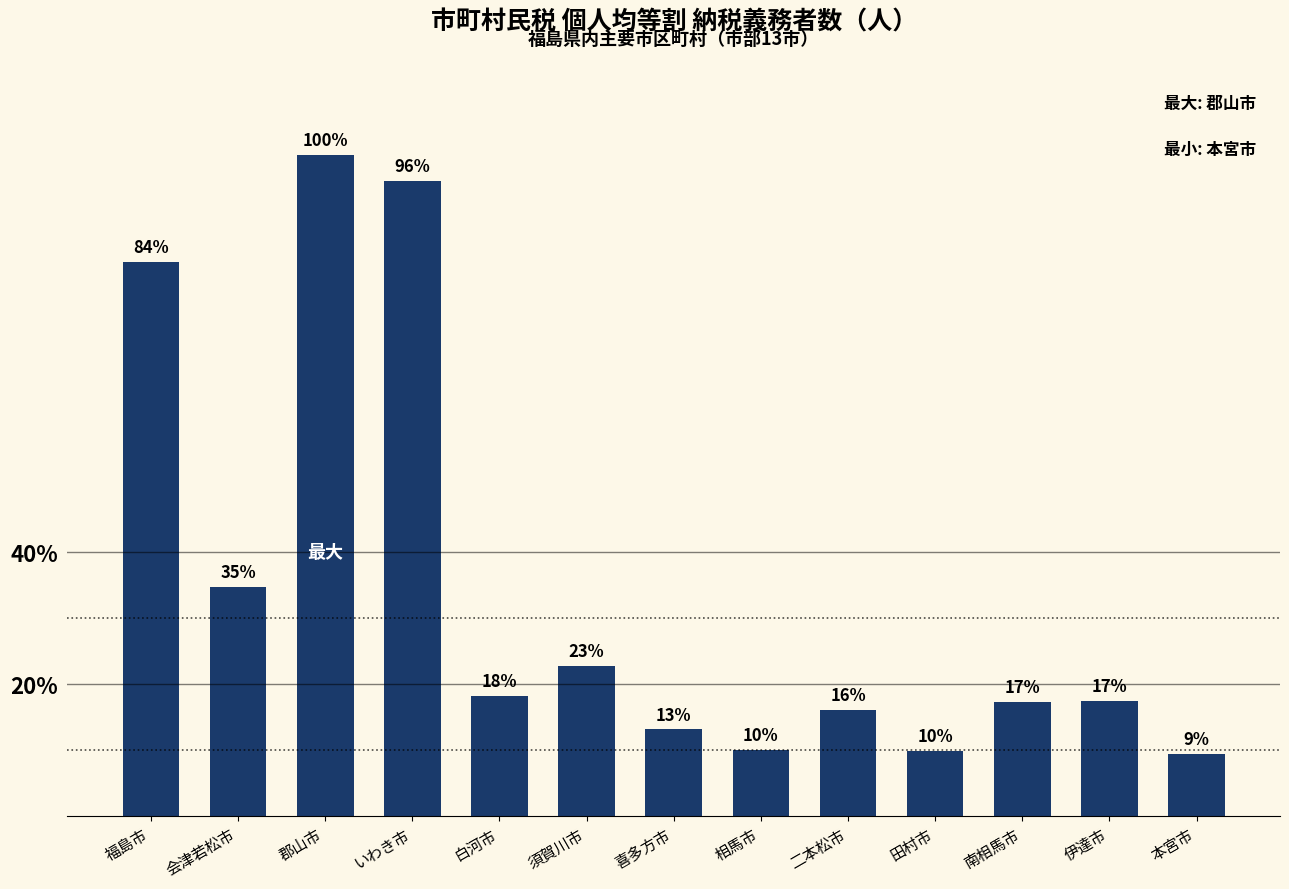

What is the value of the 8th bar from the left?

16947